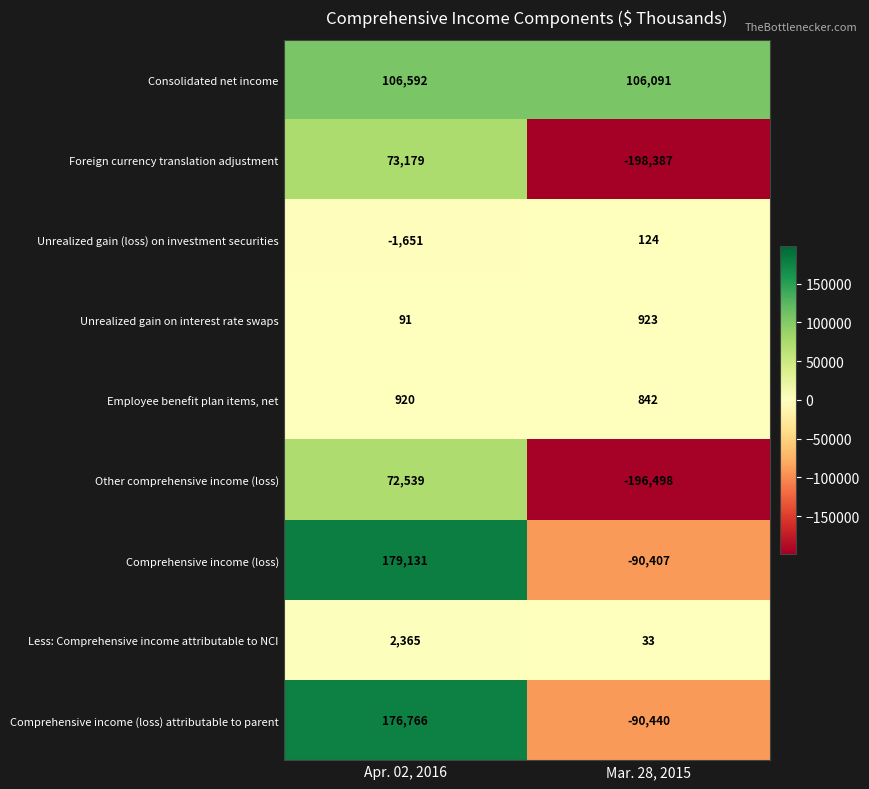

True or false: Foreign currency translation adjustment has a value of -198387 at Mar. 28, 2015.

True